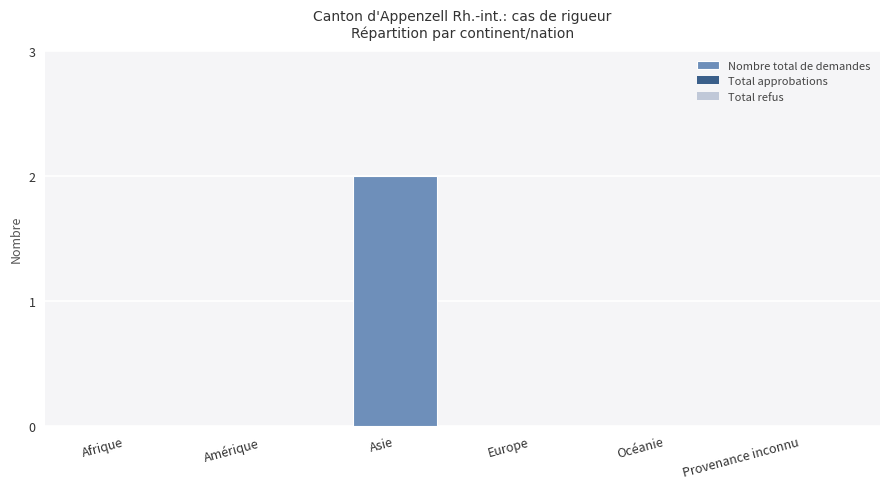

Which has a higher value, Asie or Amérique?

Asie